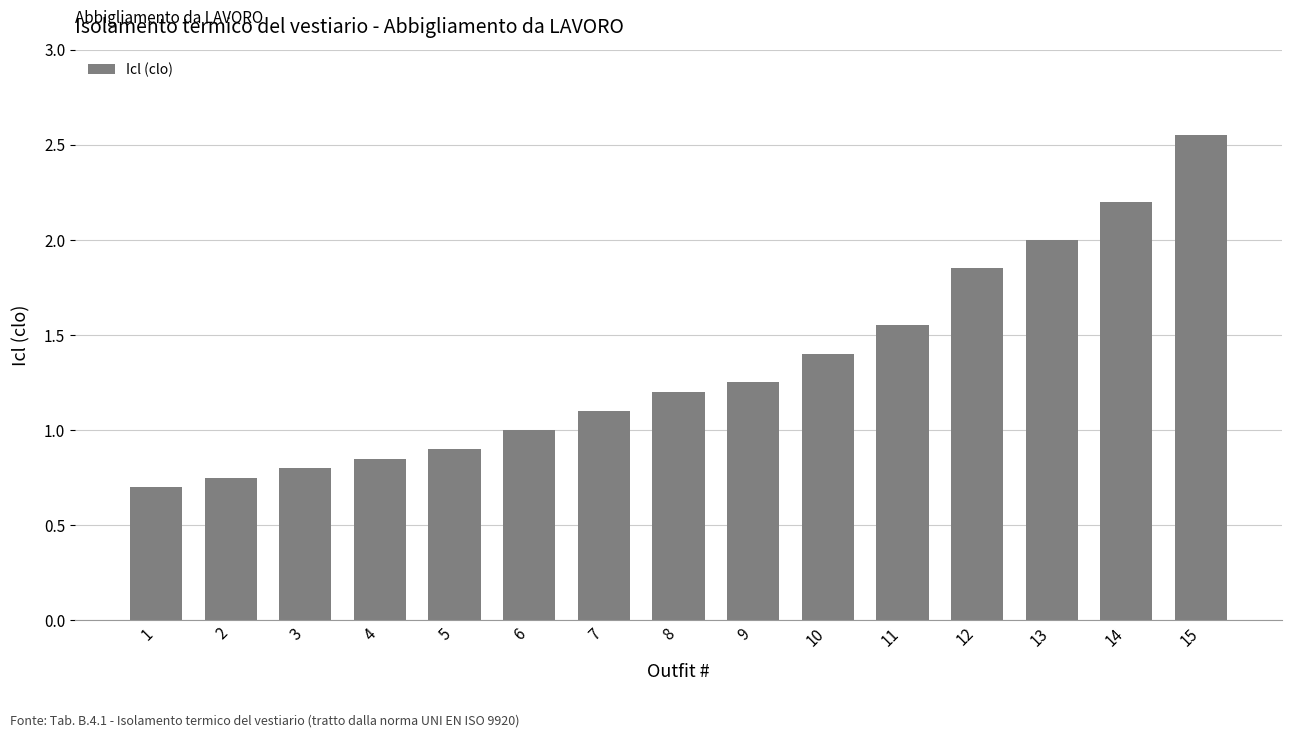

What is the minimum value shown in the chart?

0.7